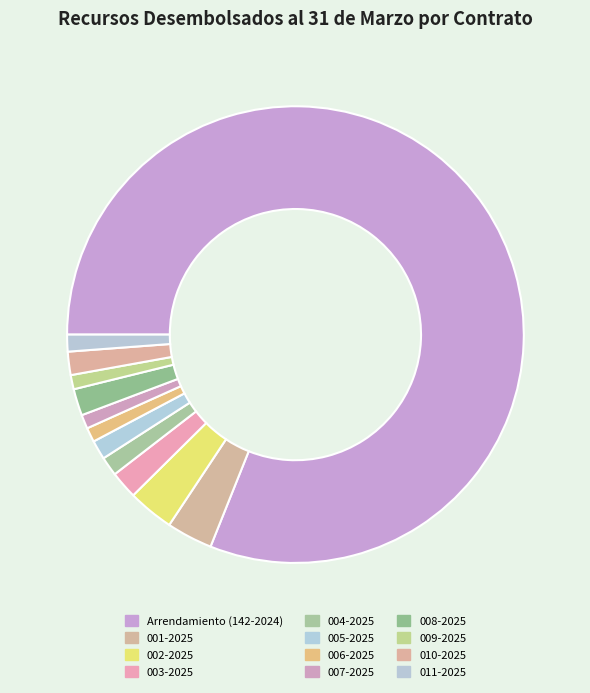

How many segments does this pie chart have?

12